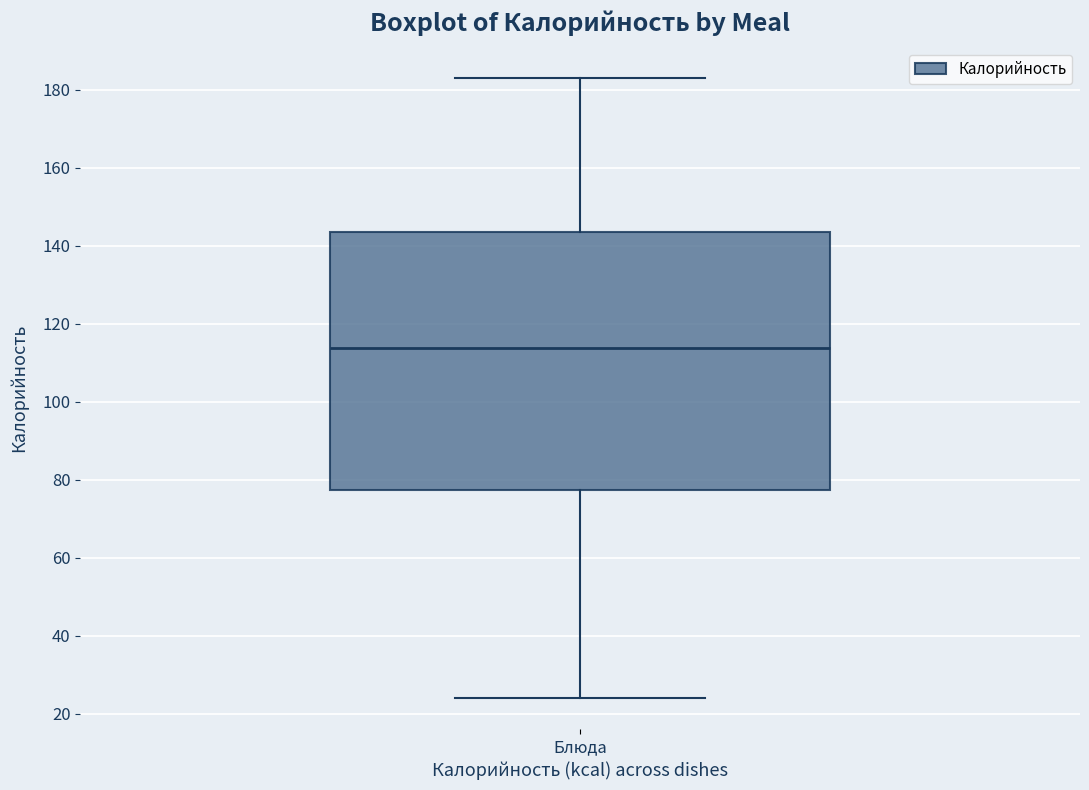

Transcribe this box plot: give where the median line is, the range the box spans, and where the two whiskers end, as read against the y-axis. The values are not printed on the chart, so give them approximately, as read against the axis.

median 114, box 78 to 144, whiskers 24 to 184